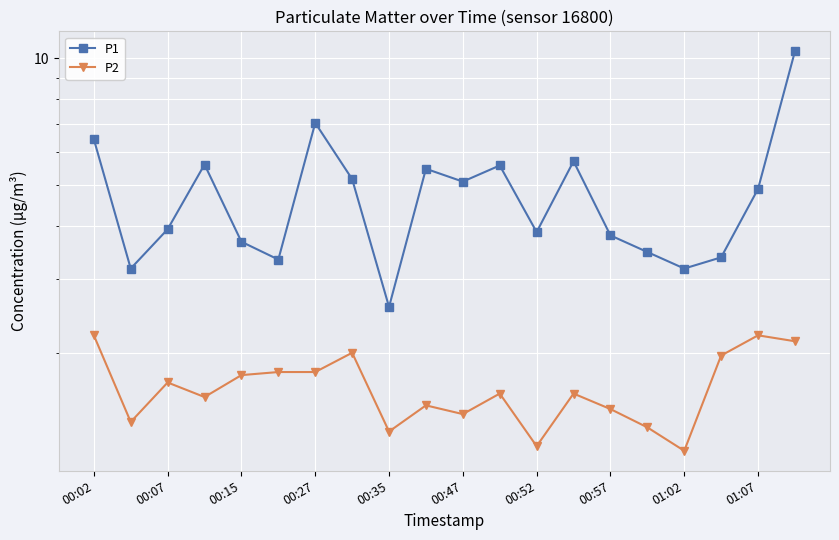

In P1, how many points are higher than both neighbors (excluding endpoints)?

5